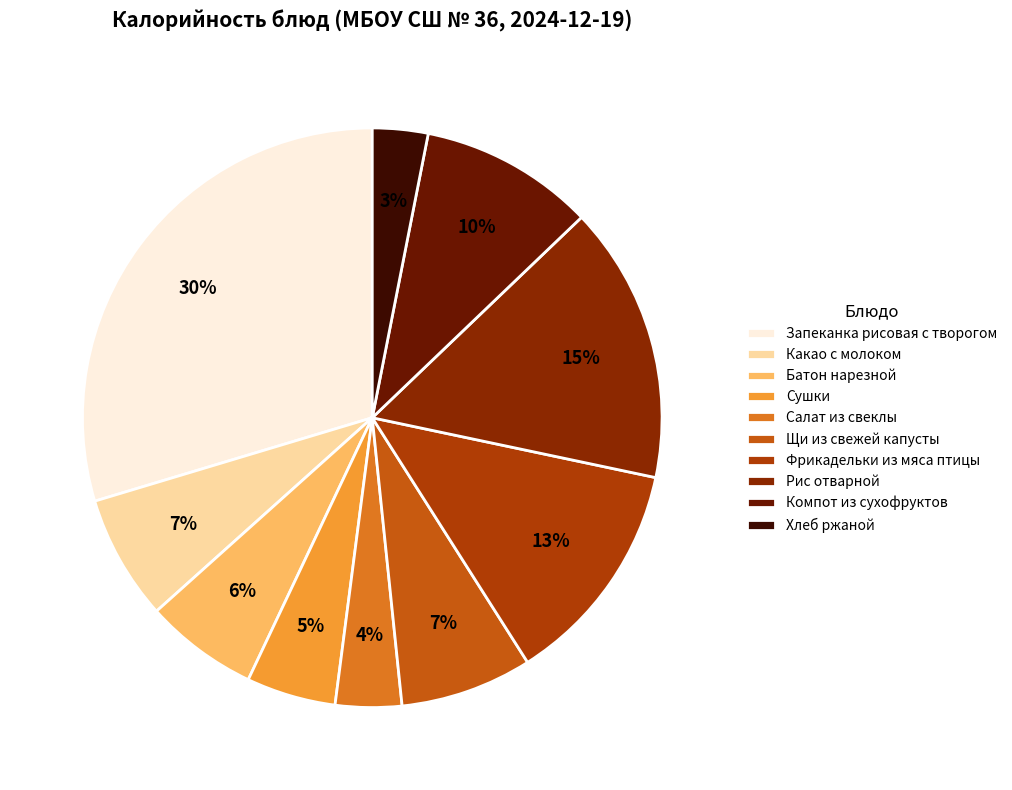

To the nearest percent, what is the difference between the largest and smallest slice percentages?

27%